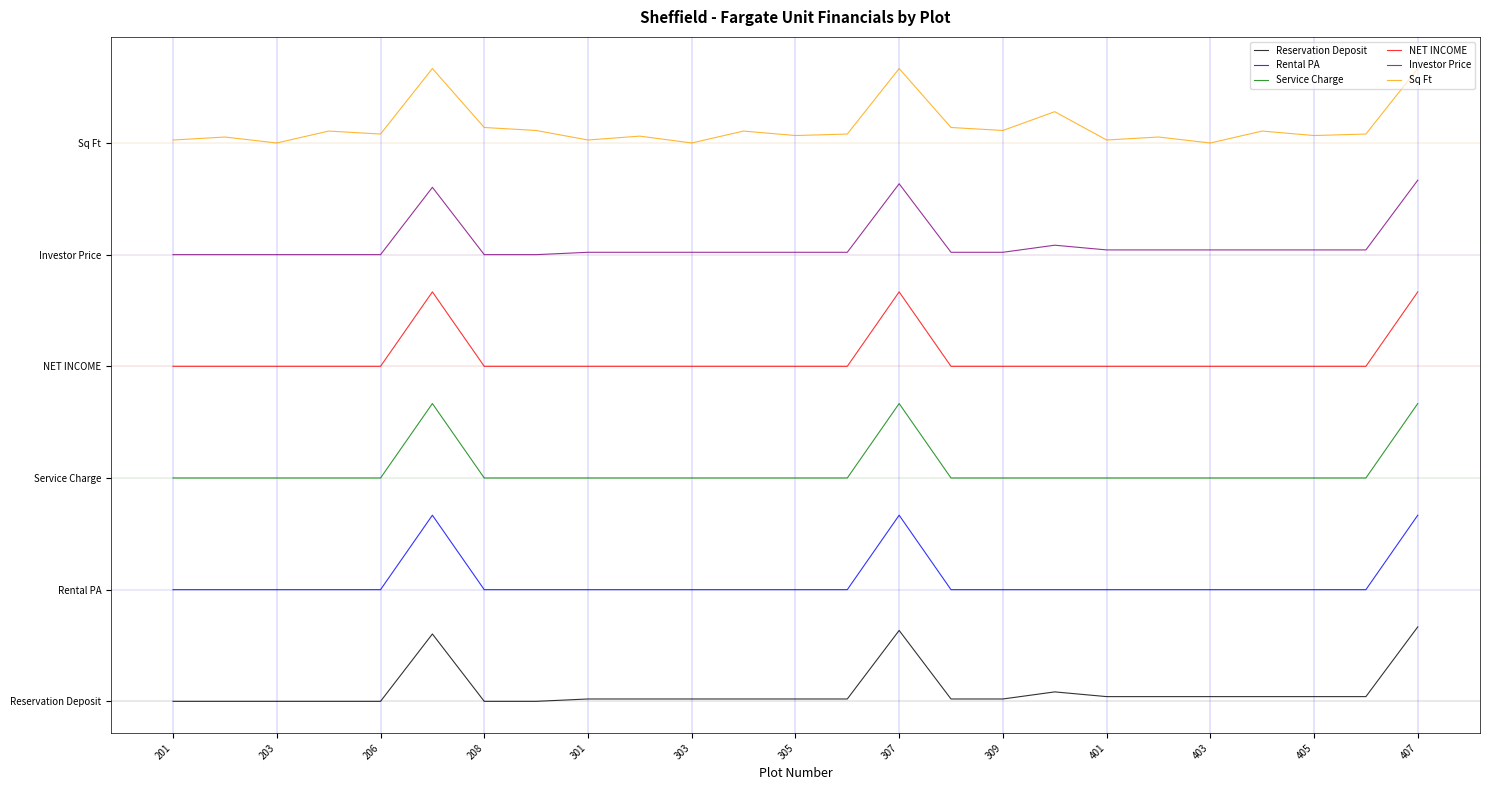

What are all the series names shown in the legend?

Reservation Deposit, Rental PA, Service Charge, NET INCOME, Investor Price, Sq Ft